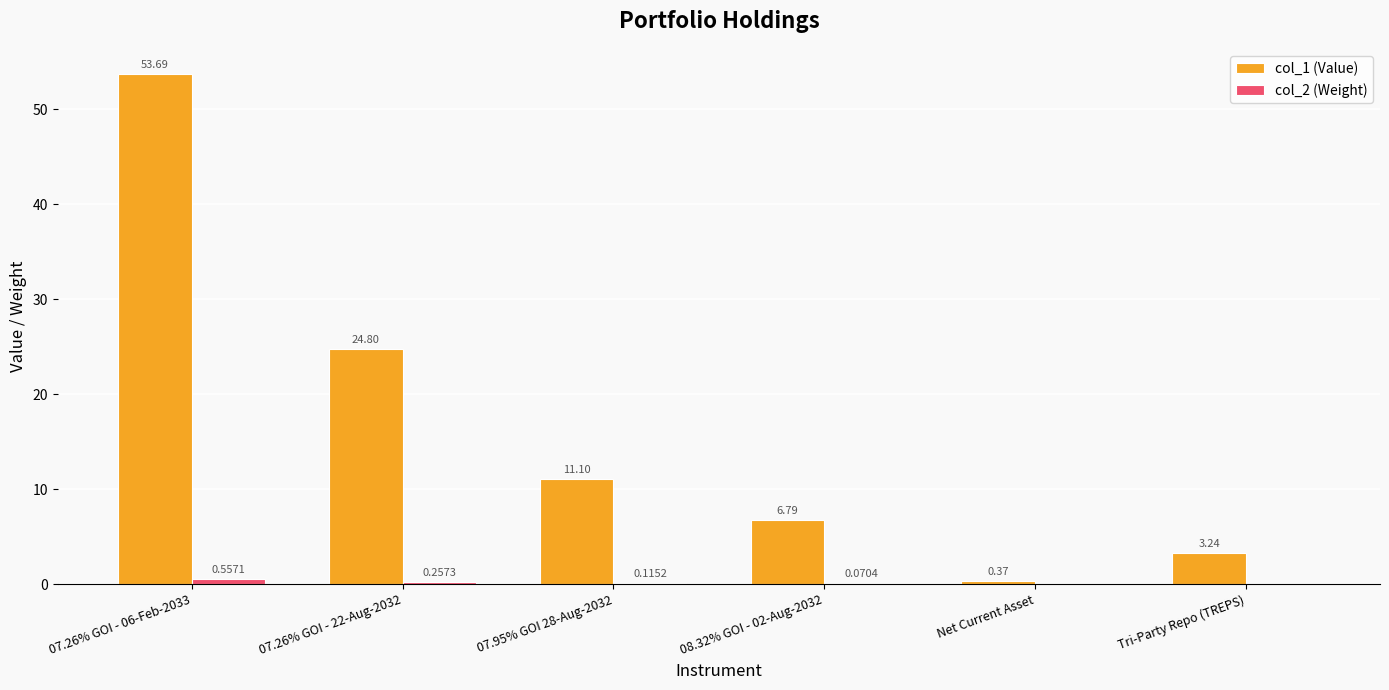

Which series changed the most between 07.26% GOI - 22-Aug-2032 and Net Current Asset?

col_1 (Value)